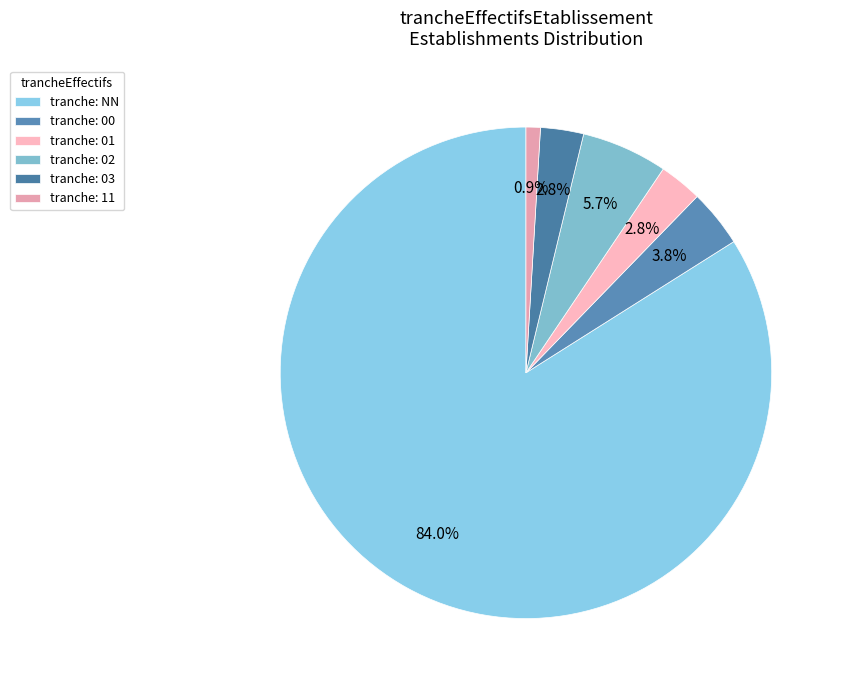

Count the number of slices in the pie.

6